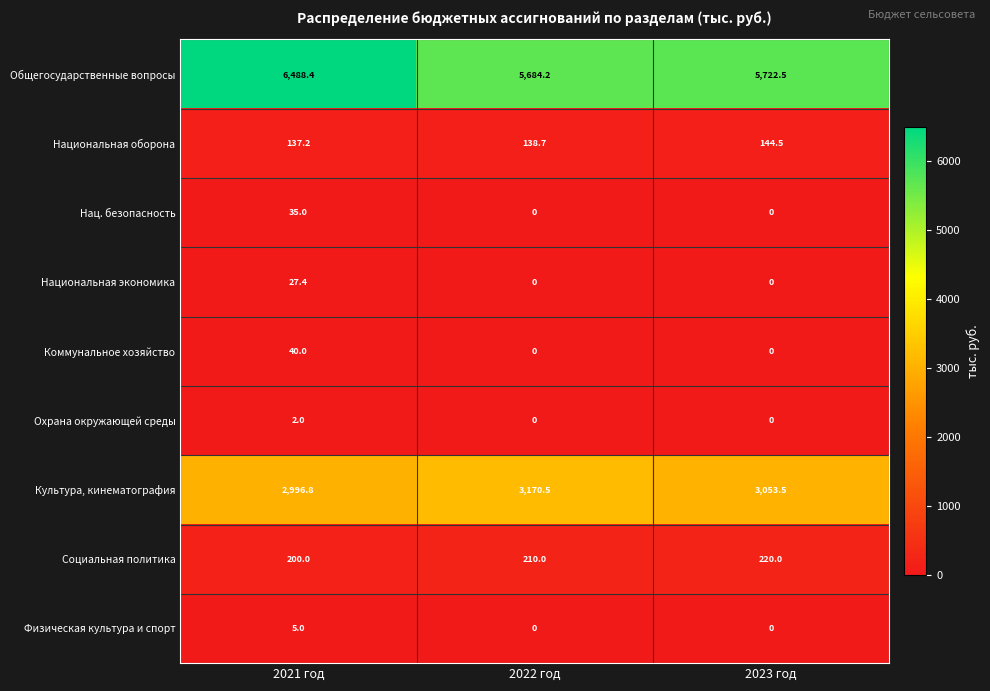

What is the difference between the maximum and minimum values in the Нац. безопасность series?

35.0